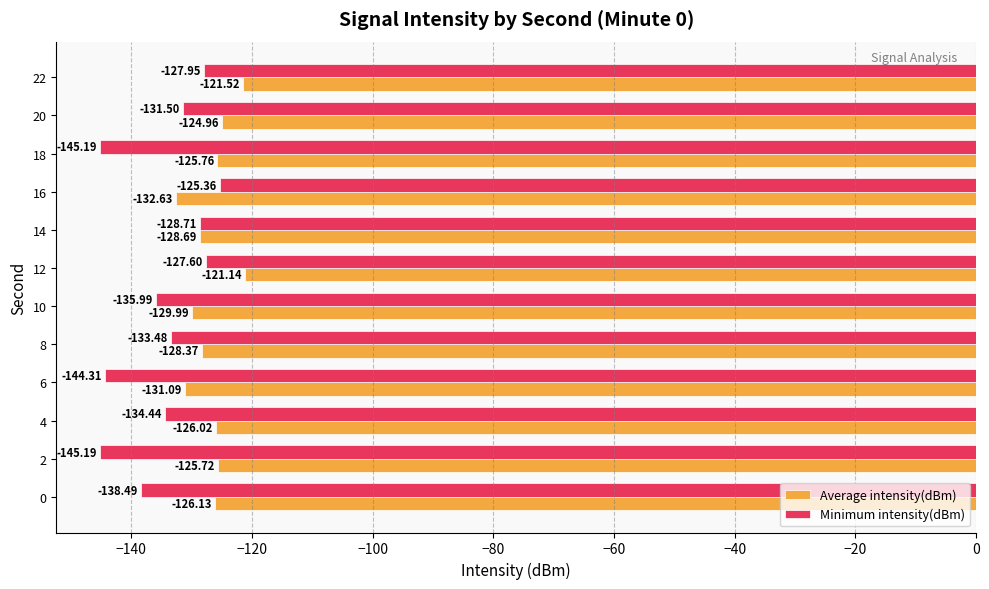

How many values in the Average intensity(dBm) series are below -126?

7